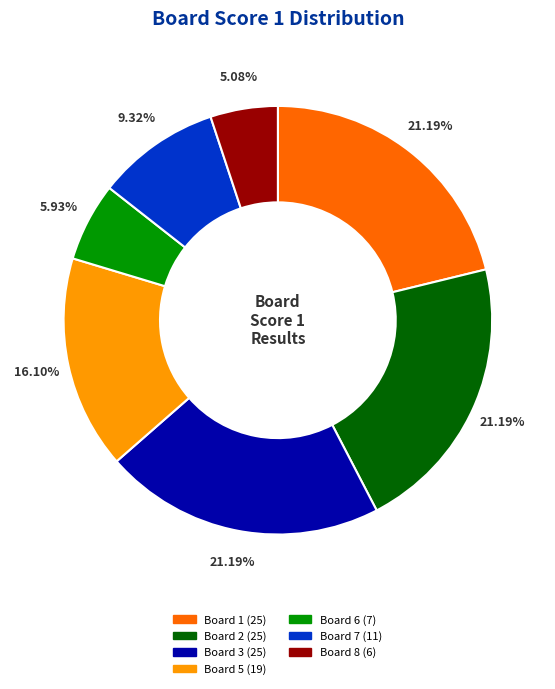

How many segments does this pie chart have?

7